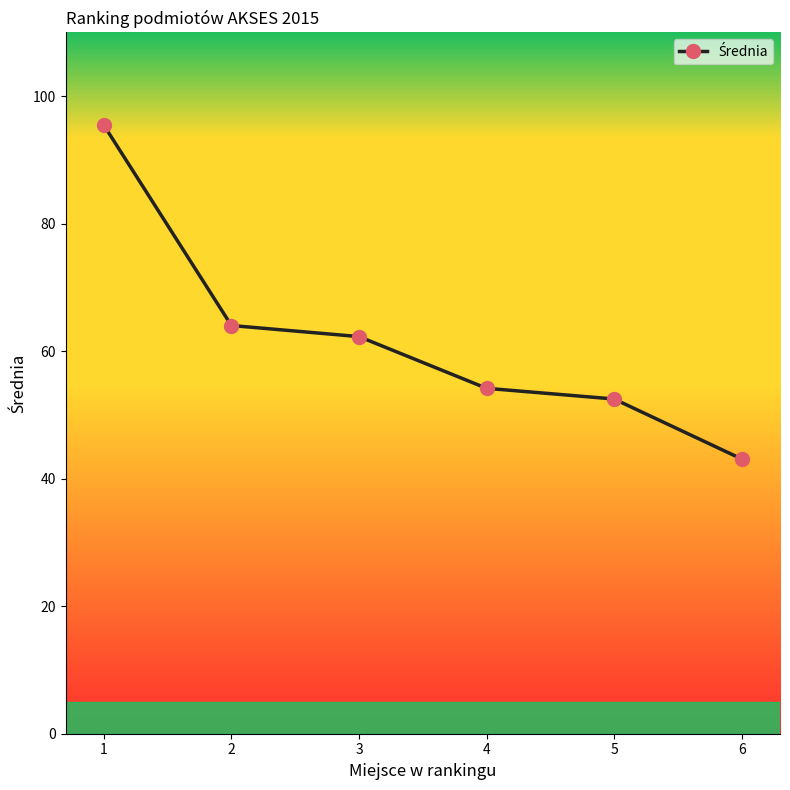

True or false: the data has more than 1 interior local peaks.

False